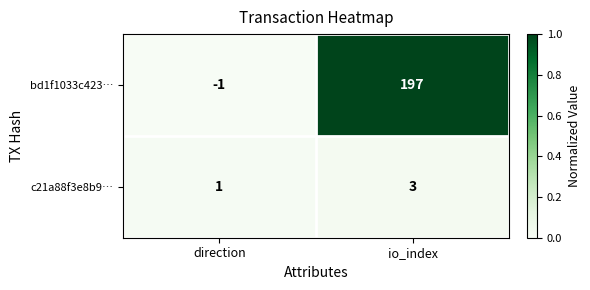

What is the sum of all c21a88f3e8b9… values?

4